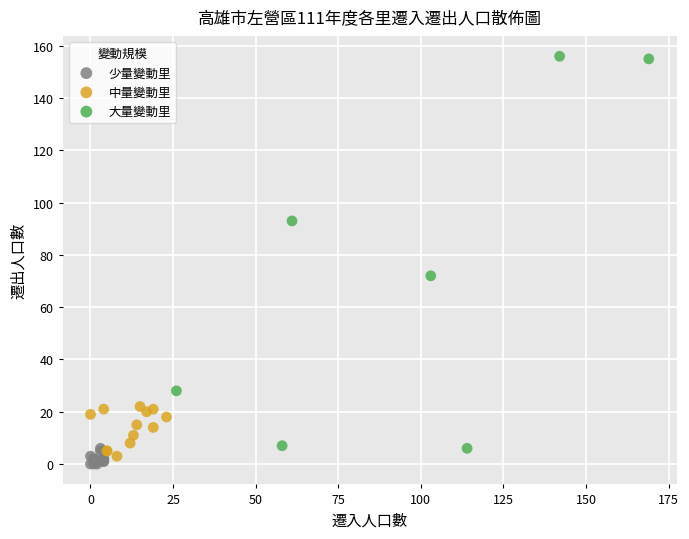

Which series reaches the maximum Y coordinate?

大量變動里